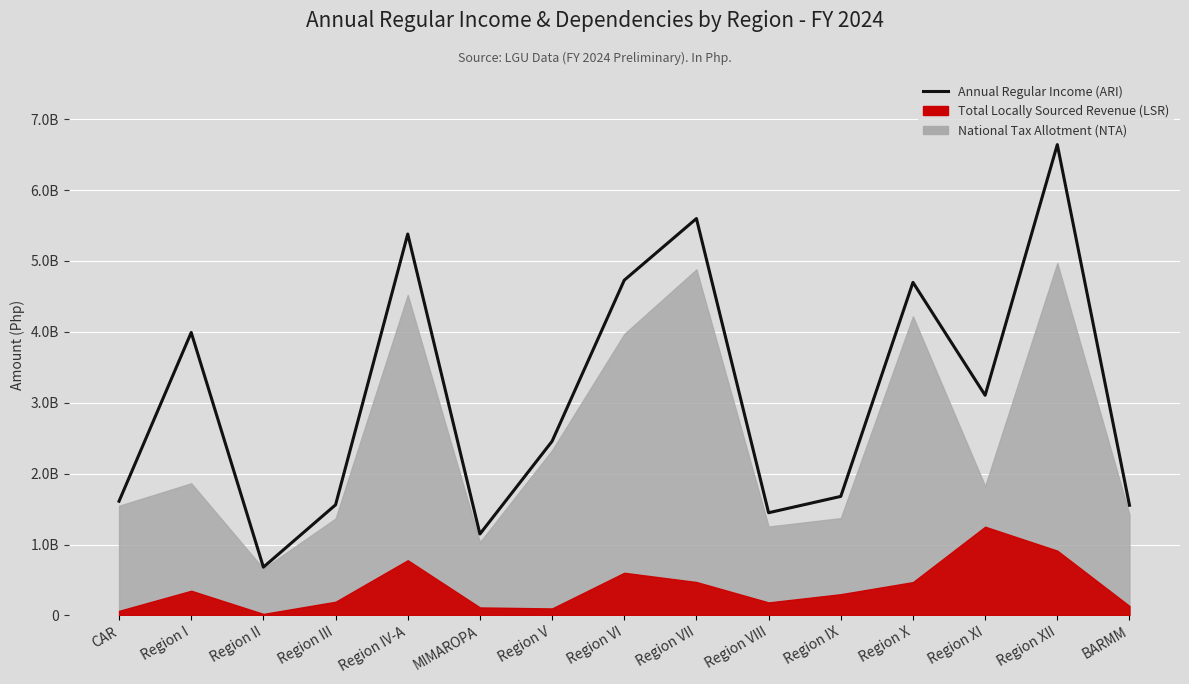

Rank the categories by value from highest to lowest.

Region XII, Region VII, Region IV-A, Region VI, Region X, Region I, Region XI, Region V, Region IX, CAR, Region III, BARMM, Region VIII, MIMAROPA, Region II